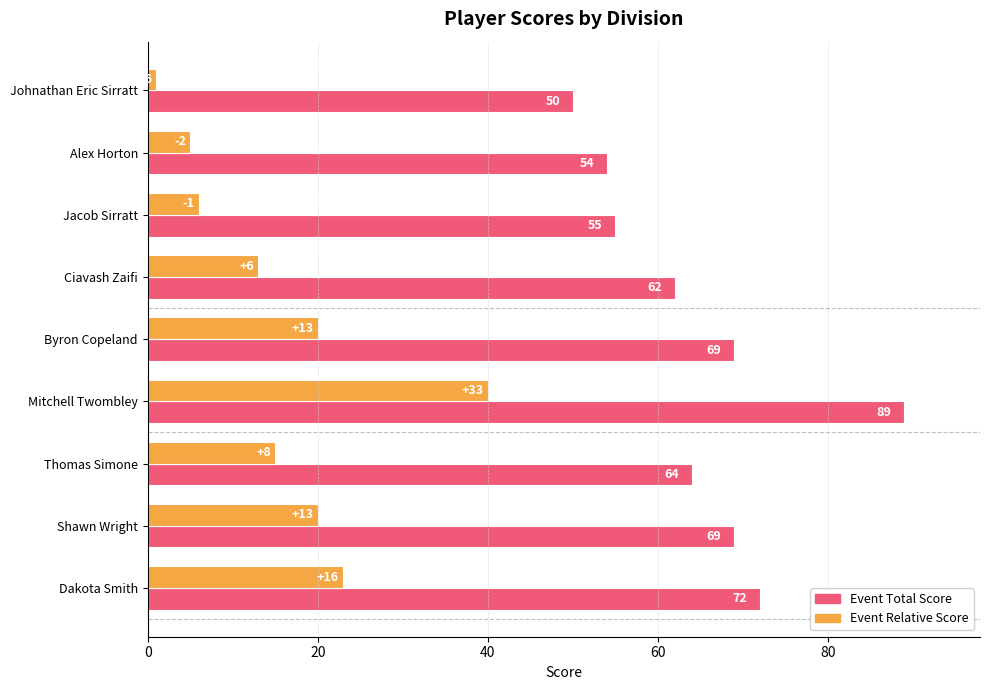

Count the number of categories in the chart.

9